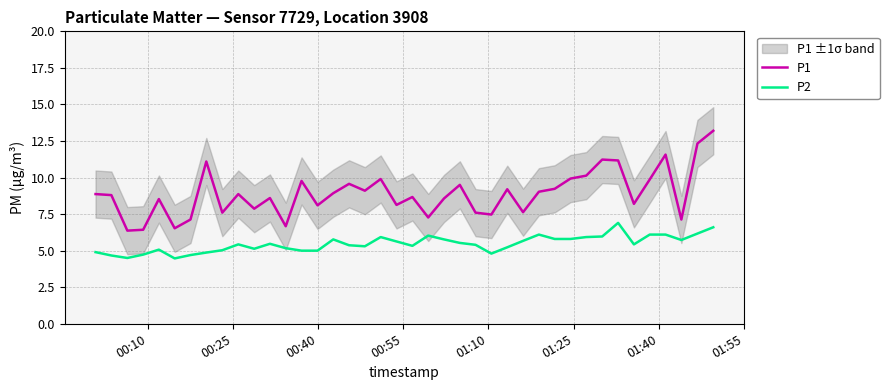

What is the maximum value for P1?

13.2